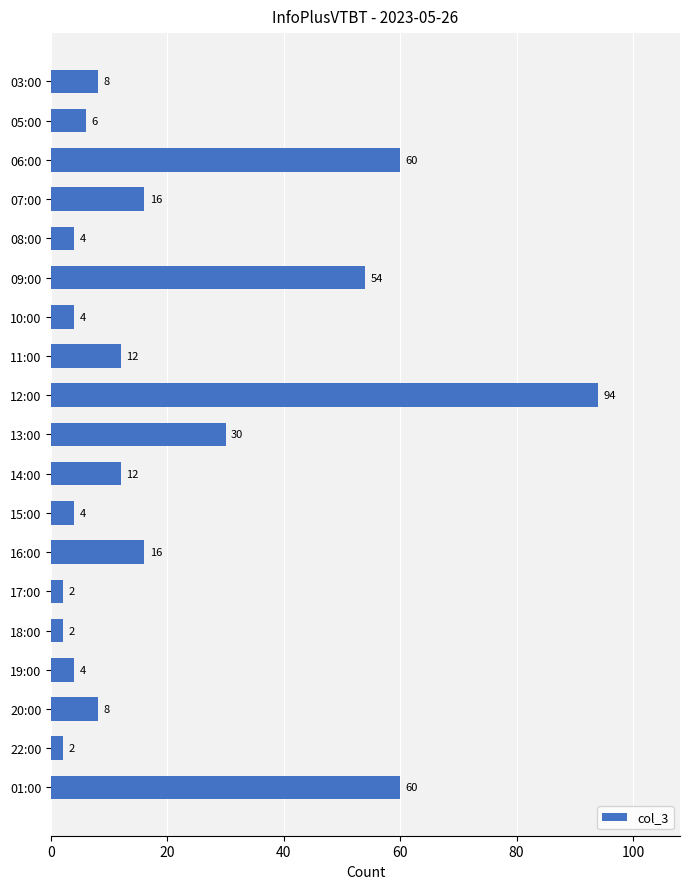

Reading top to bottom, extract all data points from this chart.

8	6	60	16	4	54	4	12	94	30	12	4	16	2	2	4	8	2	60